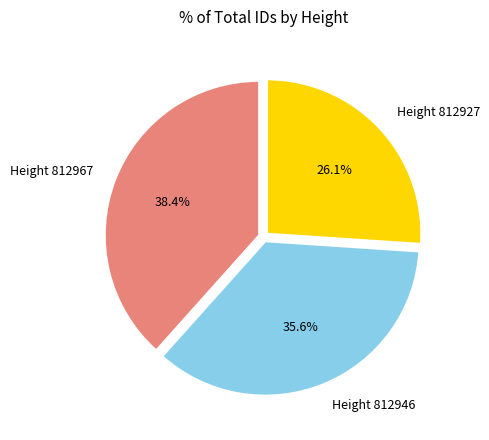

Is it true that Height 812967 is 44% of the pie?

False